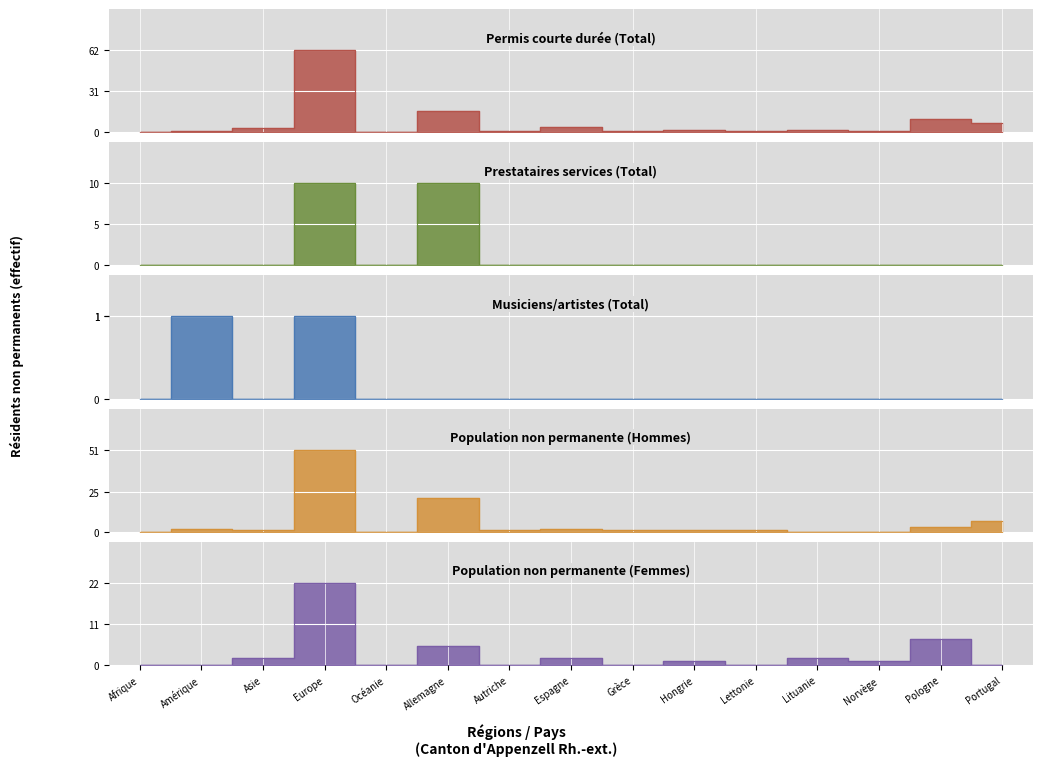

What is the difference between the maximum and minimum values in the Musiciens/artistes (Total) series?

1